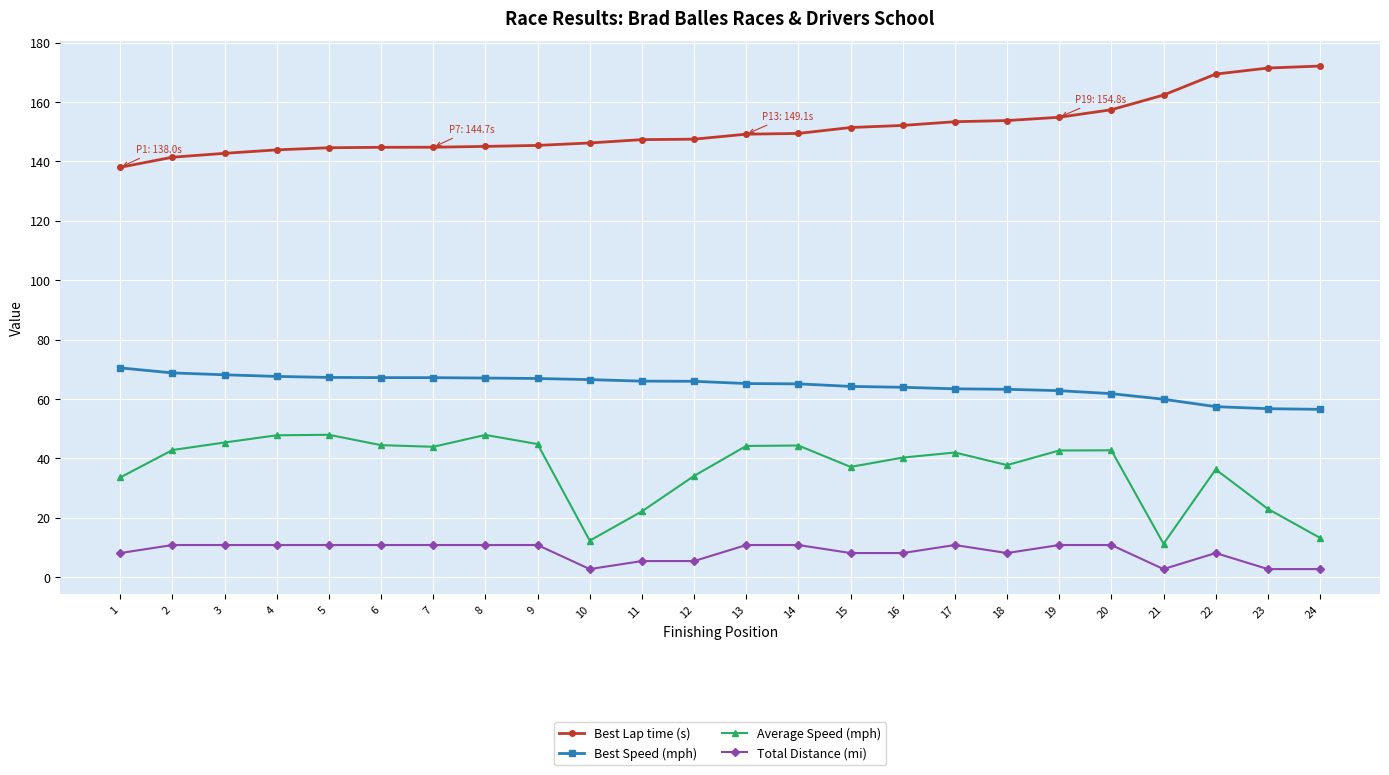

Is it true that Best Speed (mph) equals 67.2 at 5?

True